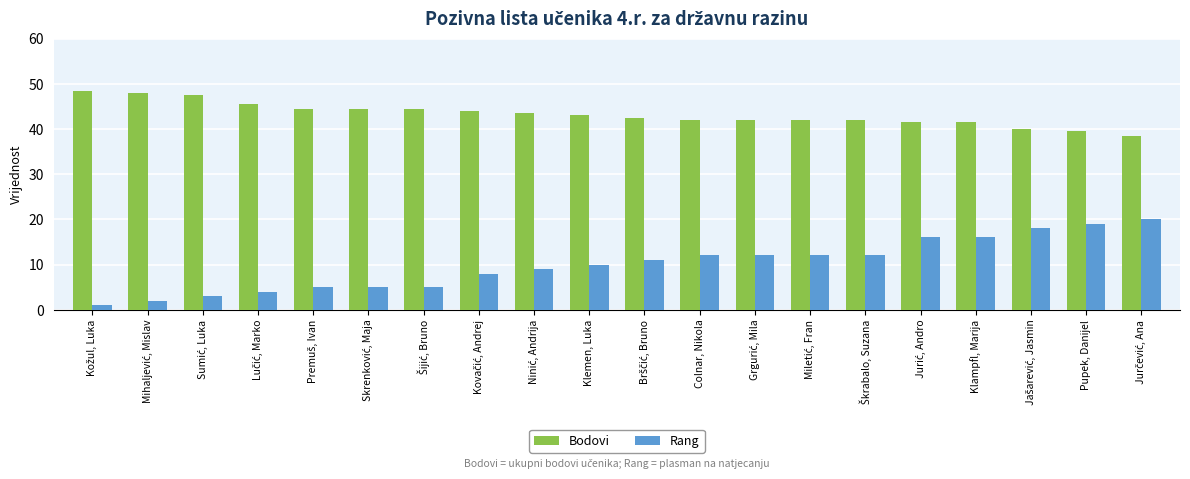

What is the difference between the second highest and minimum values in the Bodovi series?

9.5